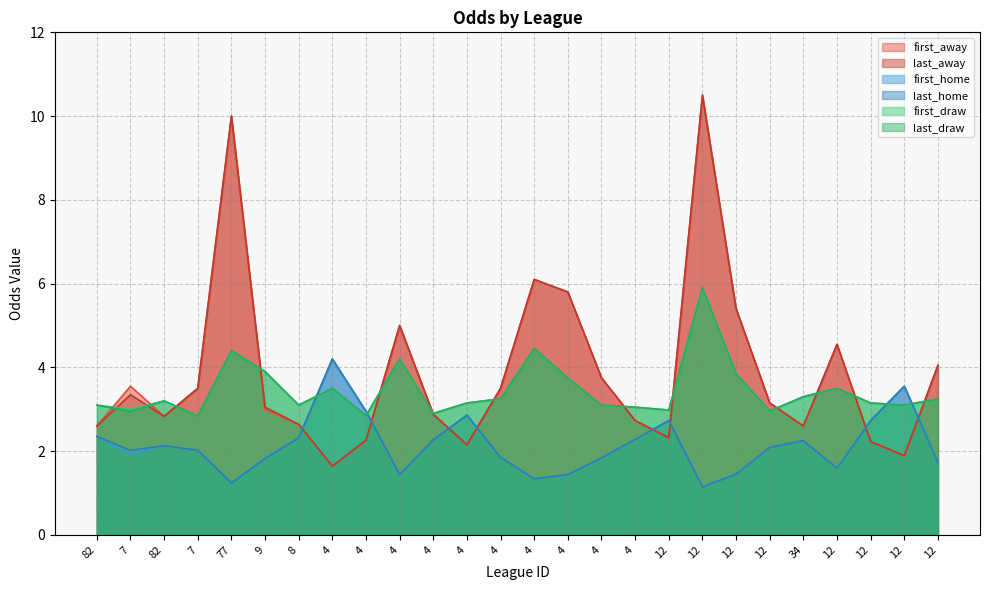

What is the label of the 3rd point from the left?

82